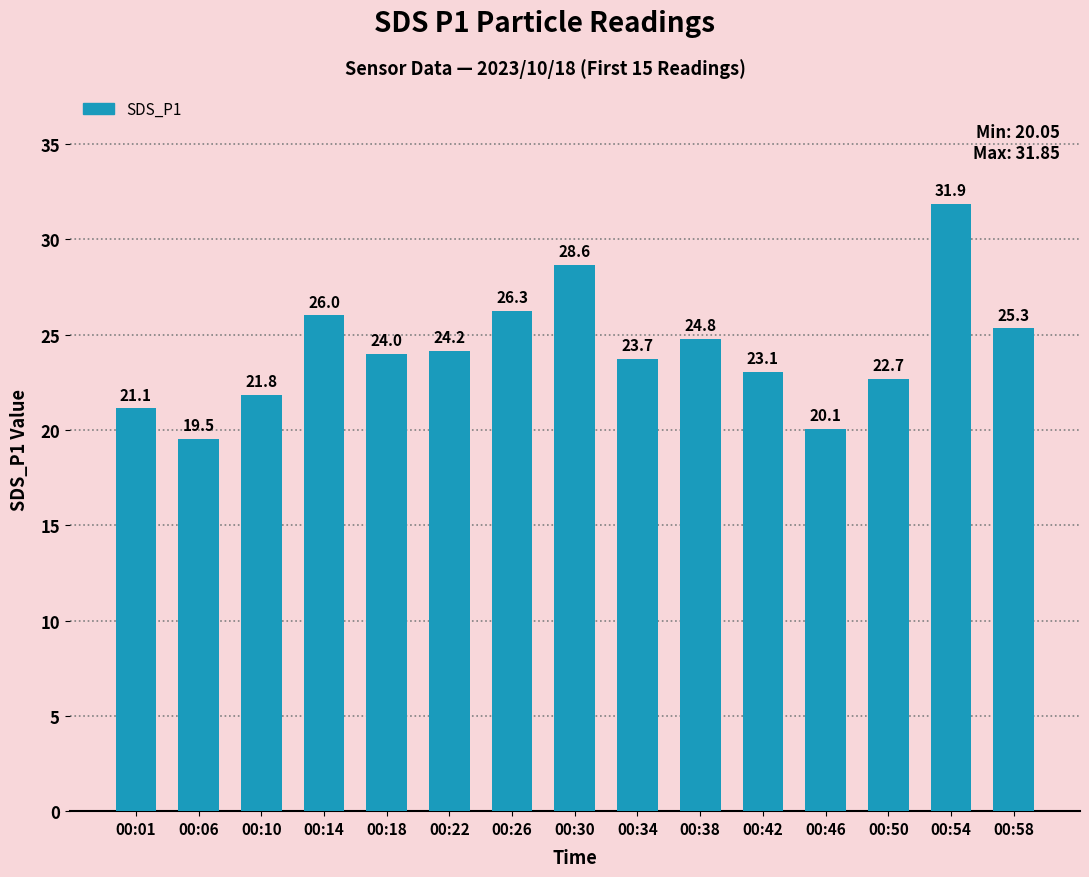

What is the sum of the values at 00:46 and 00:38?

44.9